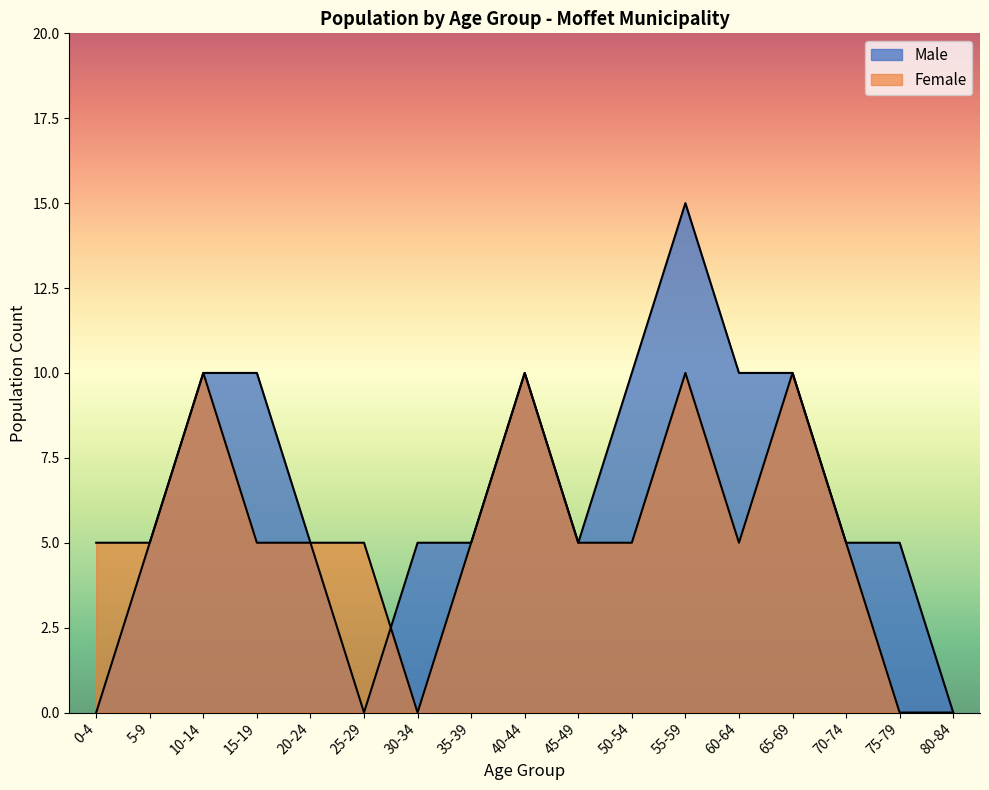

What is the label of the 4th point from the right?

65-69